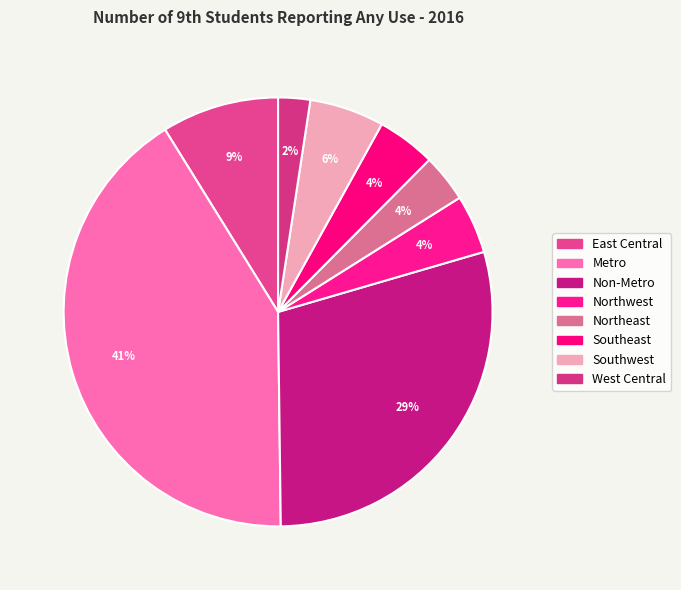

Is it true that West Central is 15% of the pie?

False